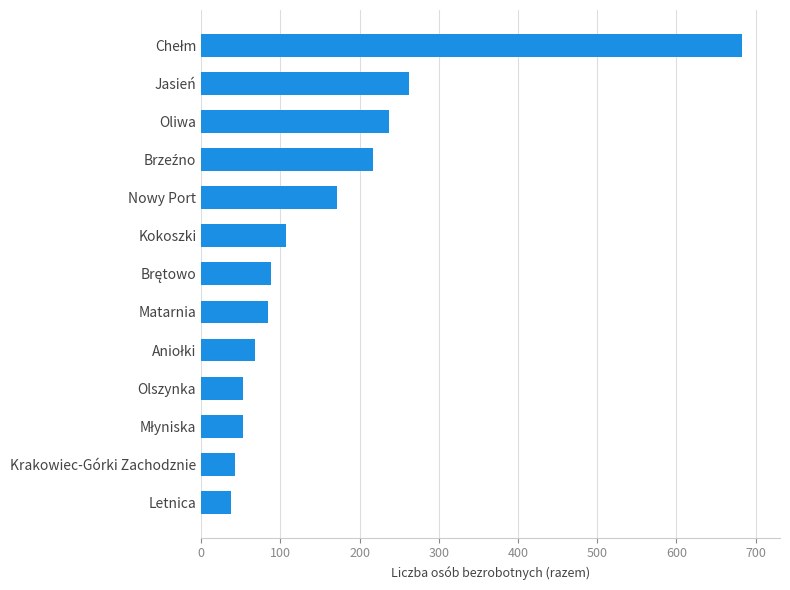

What is the smallest value displayed?

38